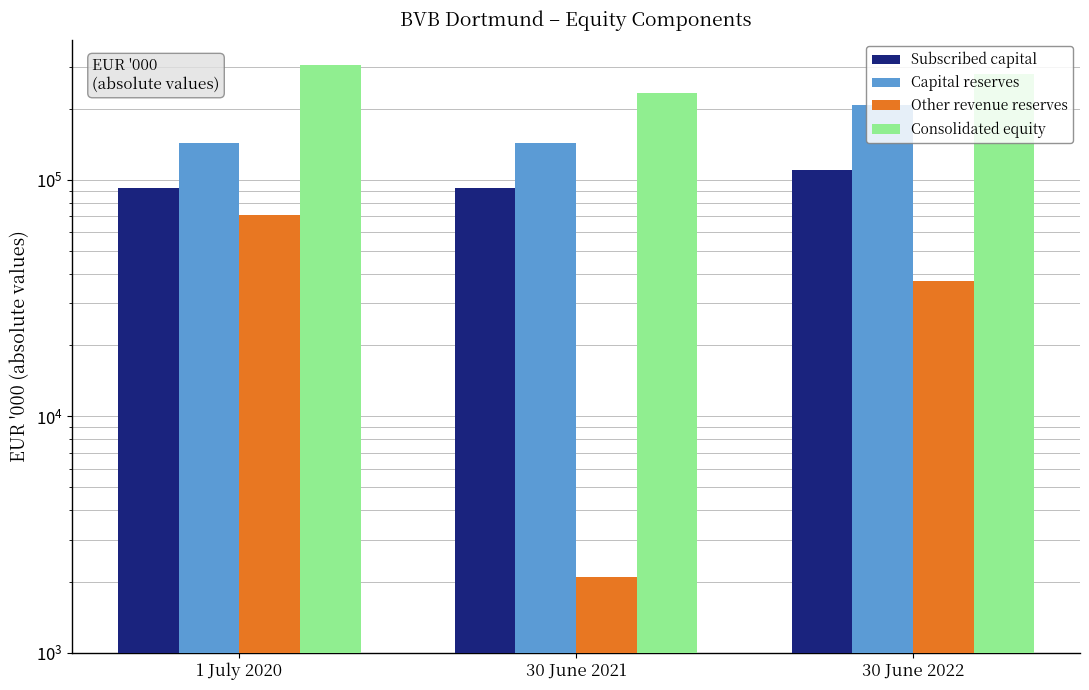

What position from the right is 1 July 2020?

3